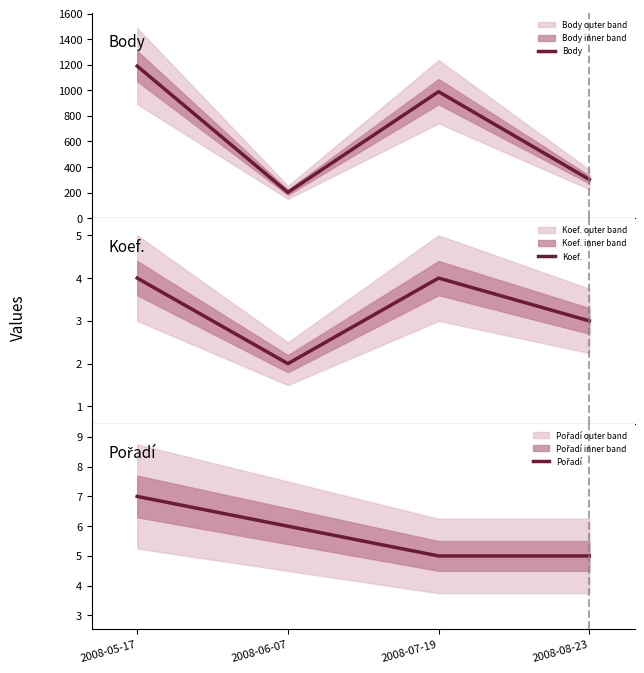

What value does the Body series have at 2008-07-19, to the nearest 50?

1000